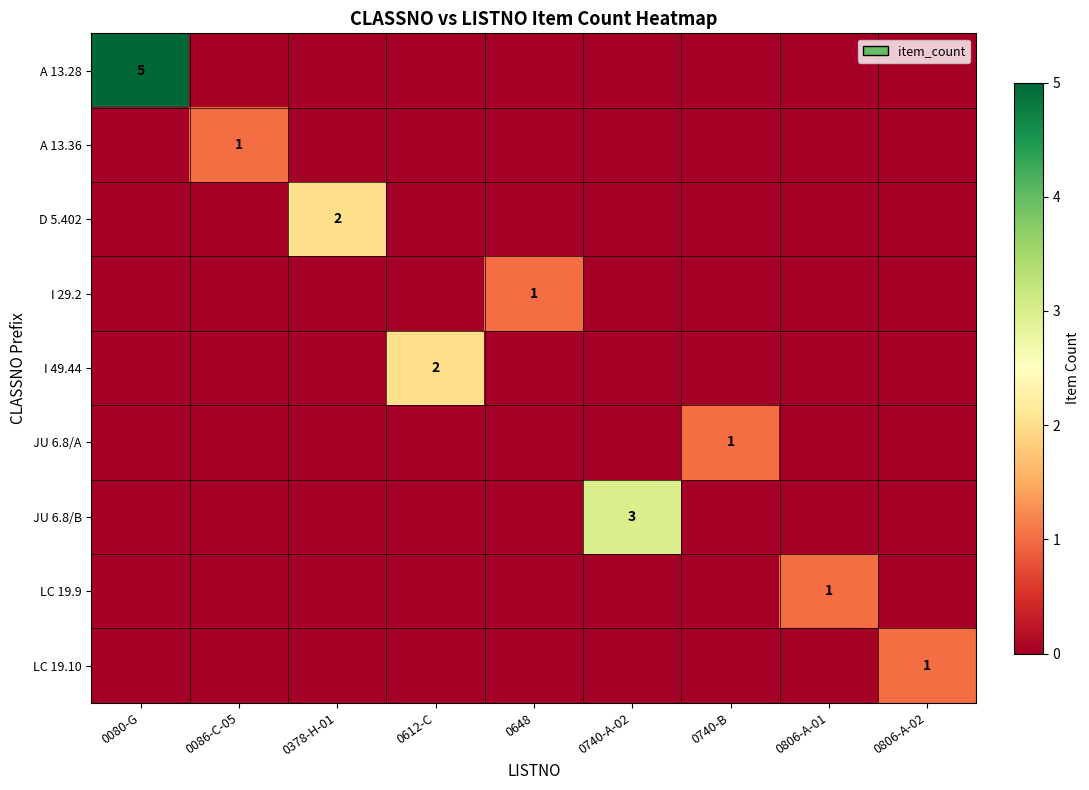

What is the sum of the A 13.36 values at 0086-C-05 and 0648?

1